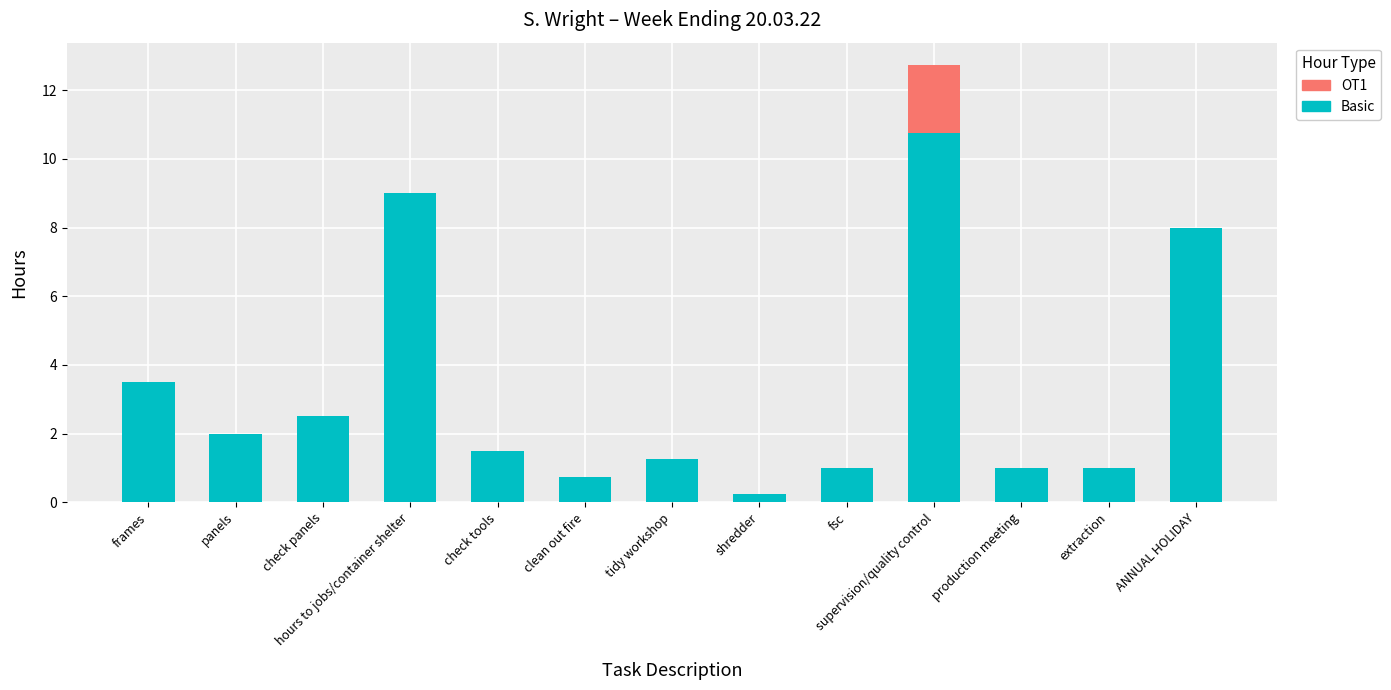

What is the total value across all series at extraction?

1.0